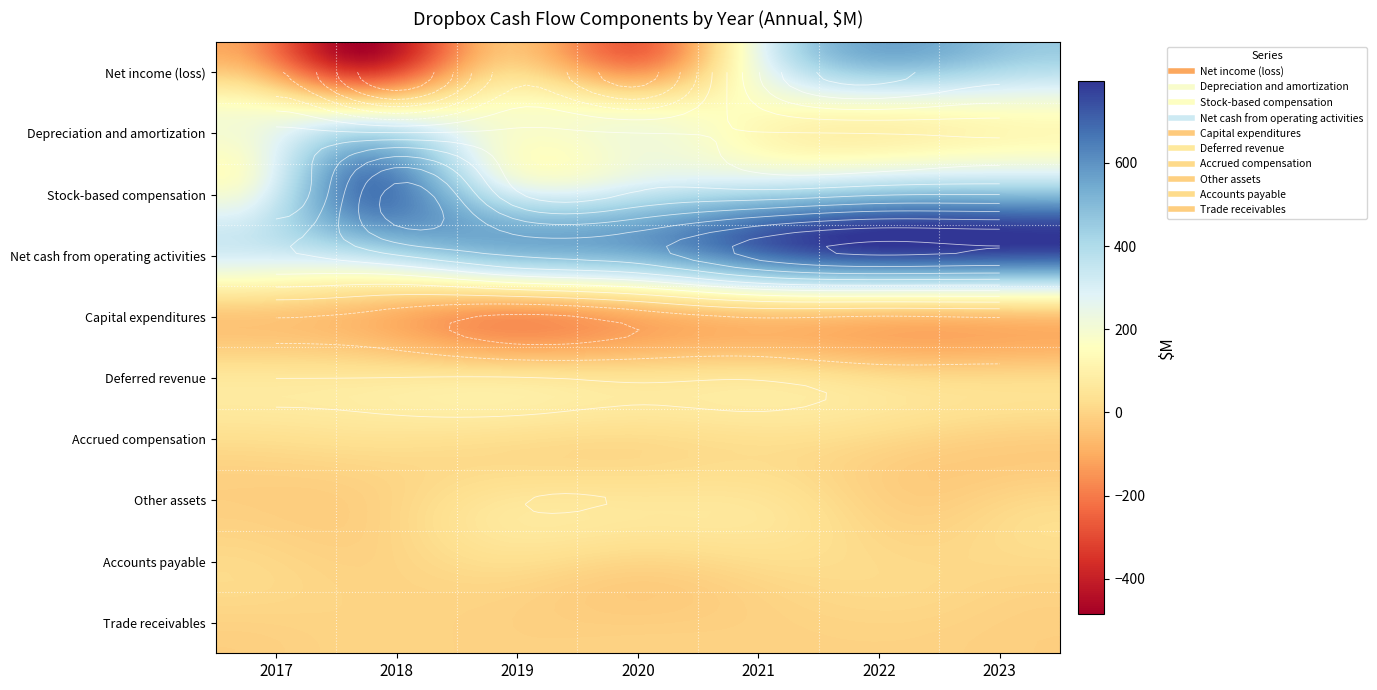

At how many categories does at least one series exceed 626?

4